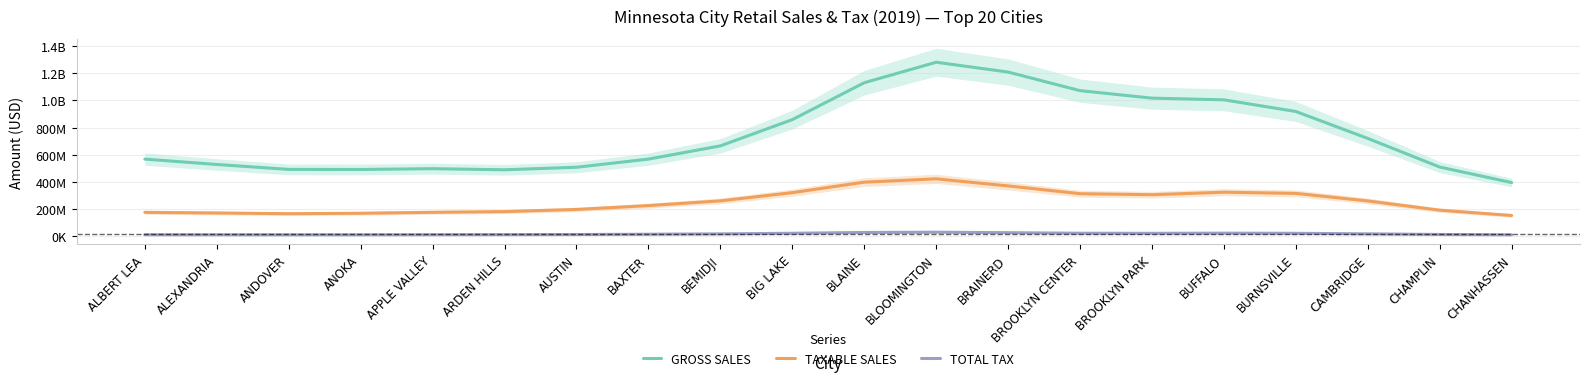

At which category is the sum across all series the highest?

BLOOMINGTON